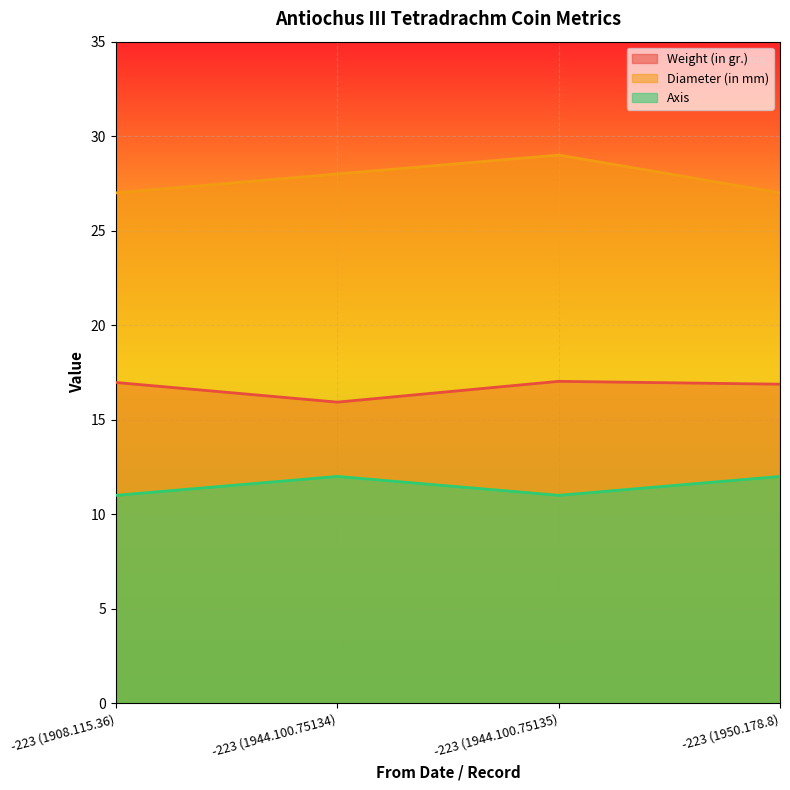

The value of Axis at -223 (1944.100.75134) is 12.0. True or false?

True